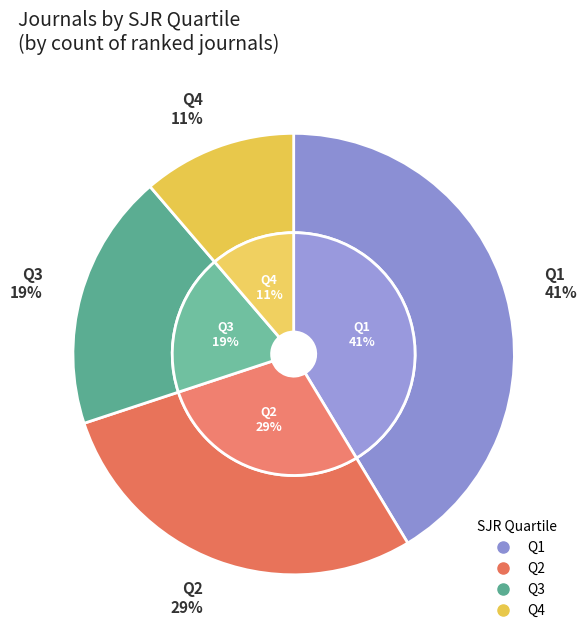

How many segments does this pie chart have?

4